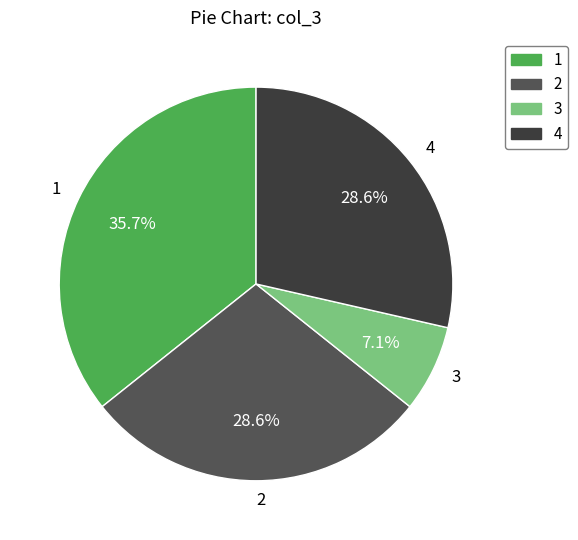

Which category has the smallest portion of the pie?

3